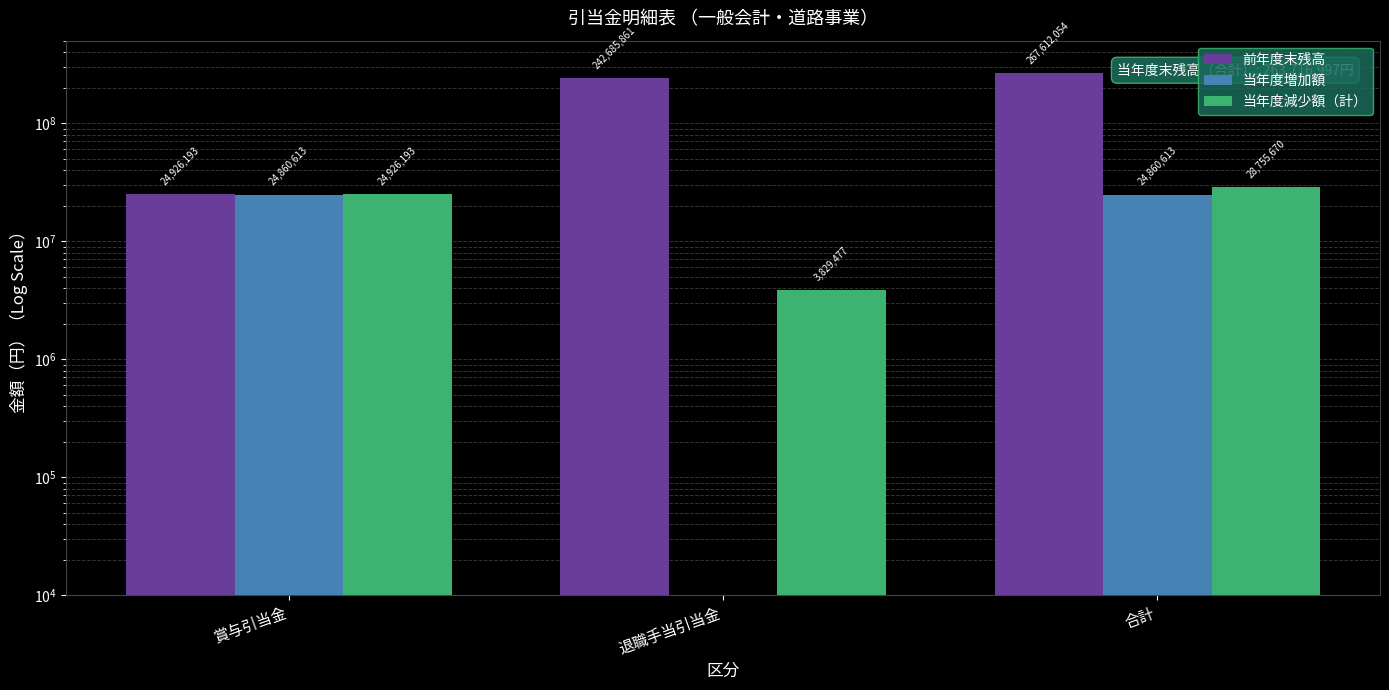

Is the value of 当年度減少額（計） at 合計 greater than the value of 当年度増加額 at 退職手当引当金?

Yes